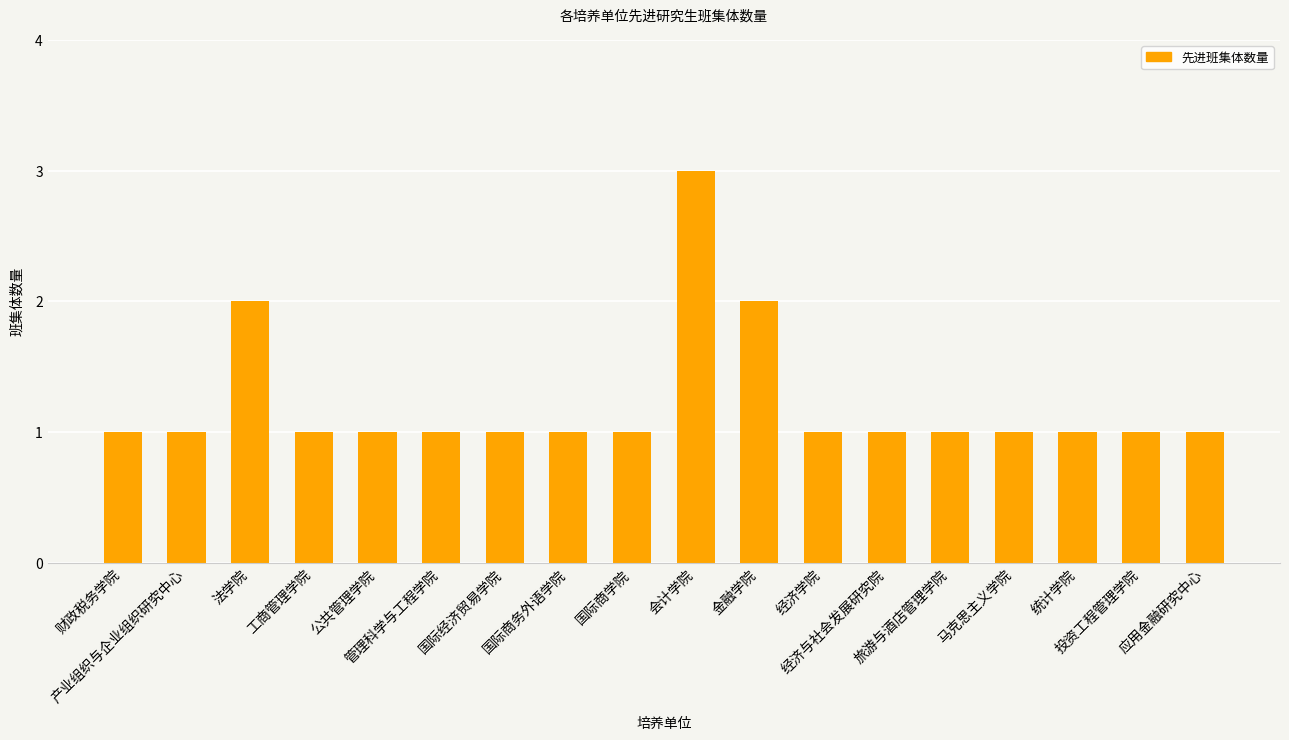

True or false: the data shows 2 at 国际商学院.

False